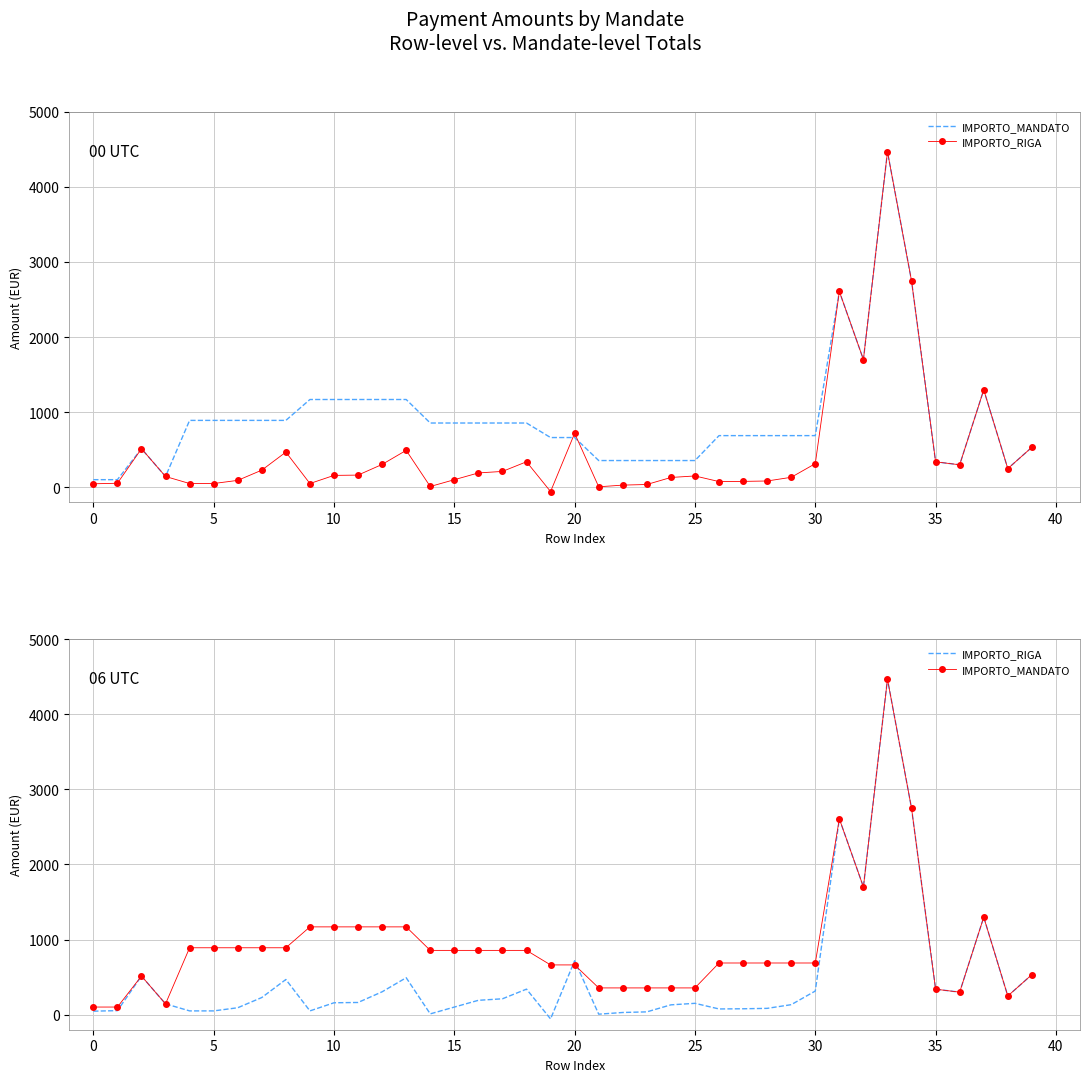

What is the difference between the maximum and second lowest values in the IMPORTO_RIGA series?

4460.3